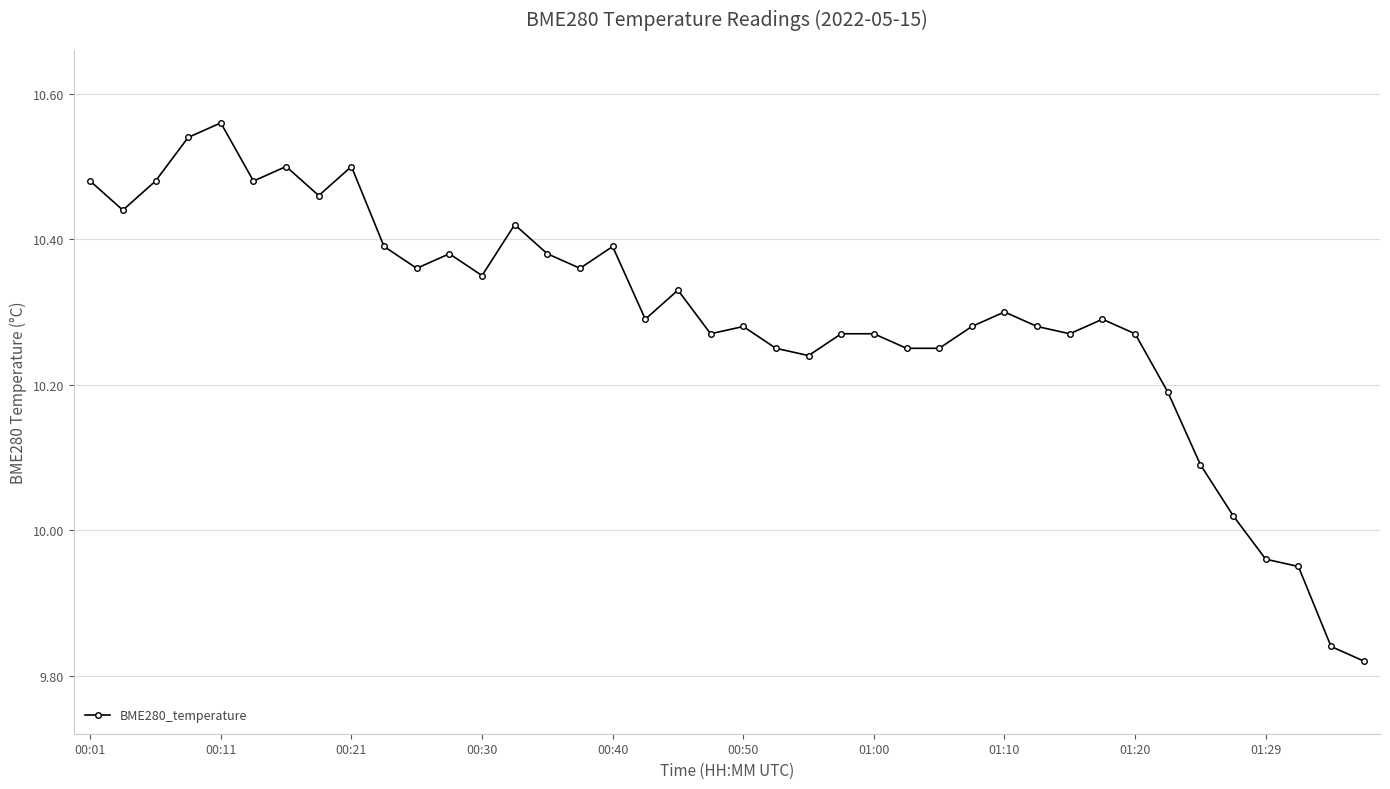

What is the difference between the maximum and minimum values?

0.7